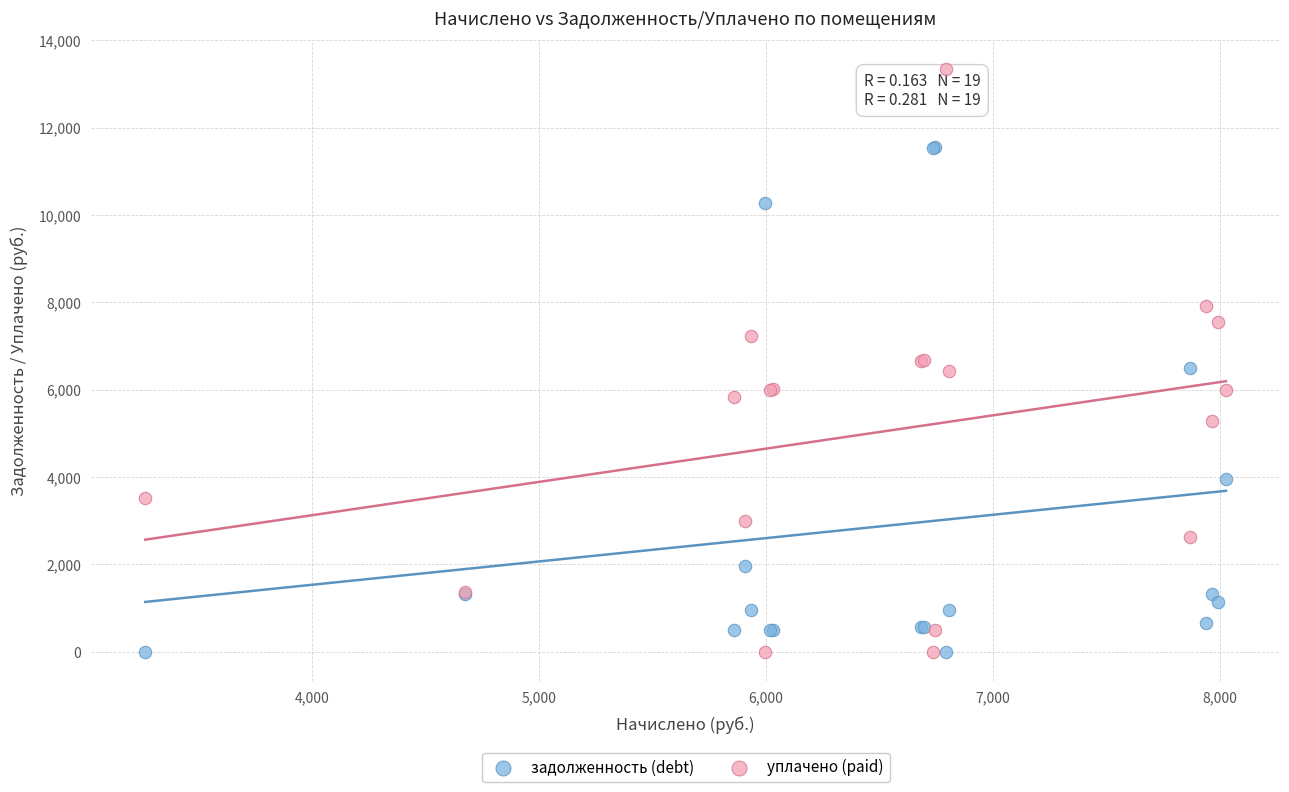

Which series reaches the maximum Y coordinate?

уплачено (paid)